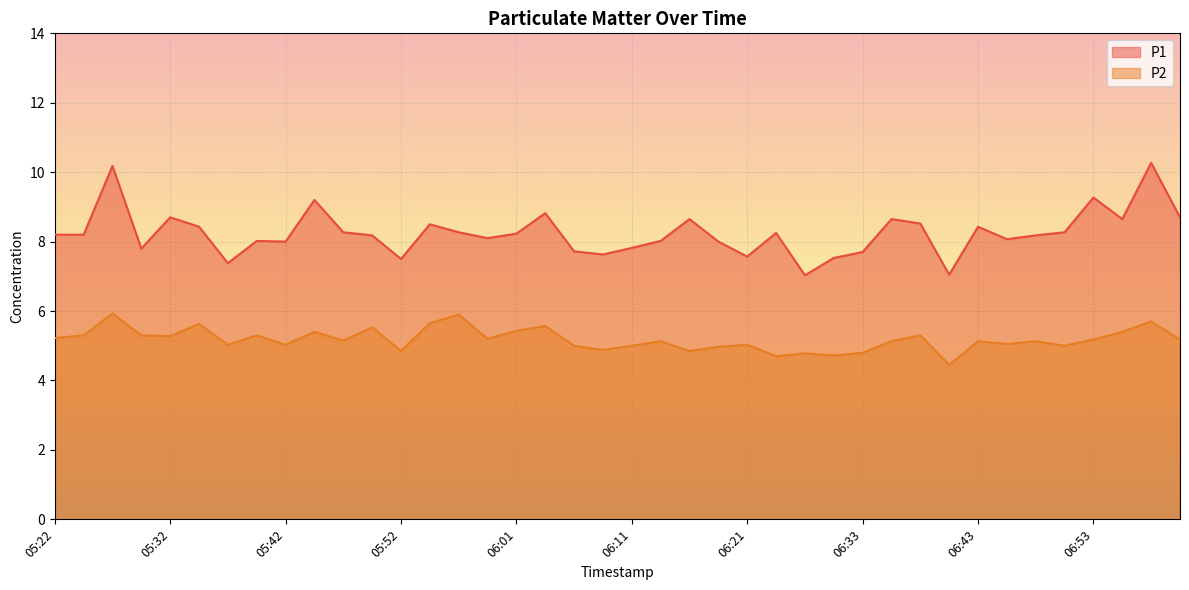

Which series has the largest range (max minus min)?

P1